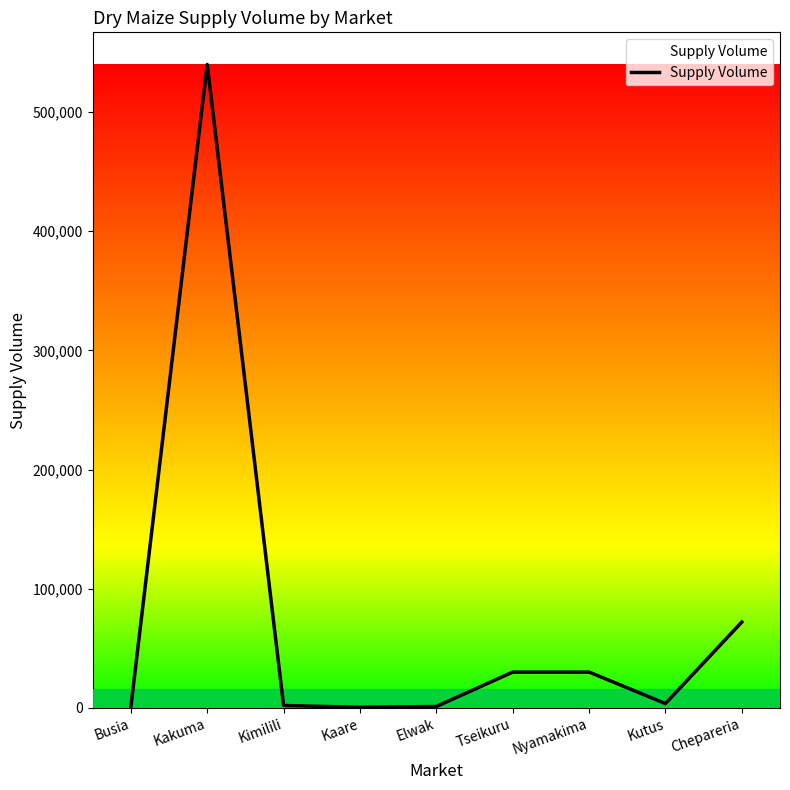

The chart shows a value of 747492 at Kakuma. True or false?

False